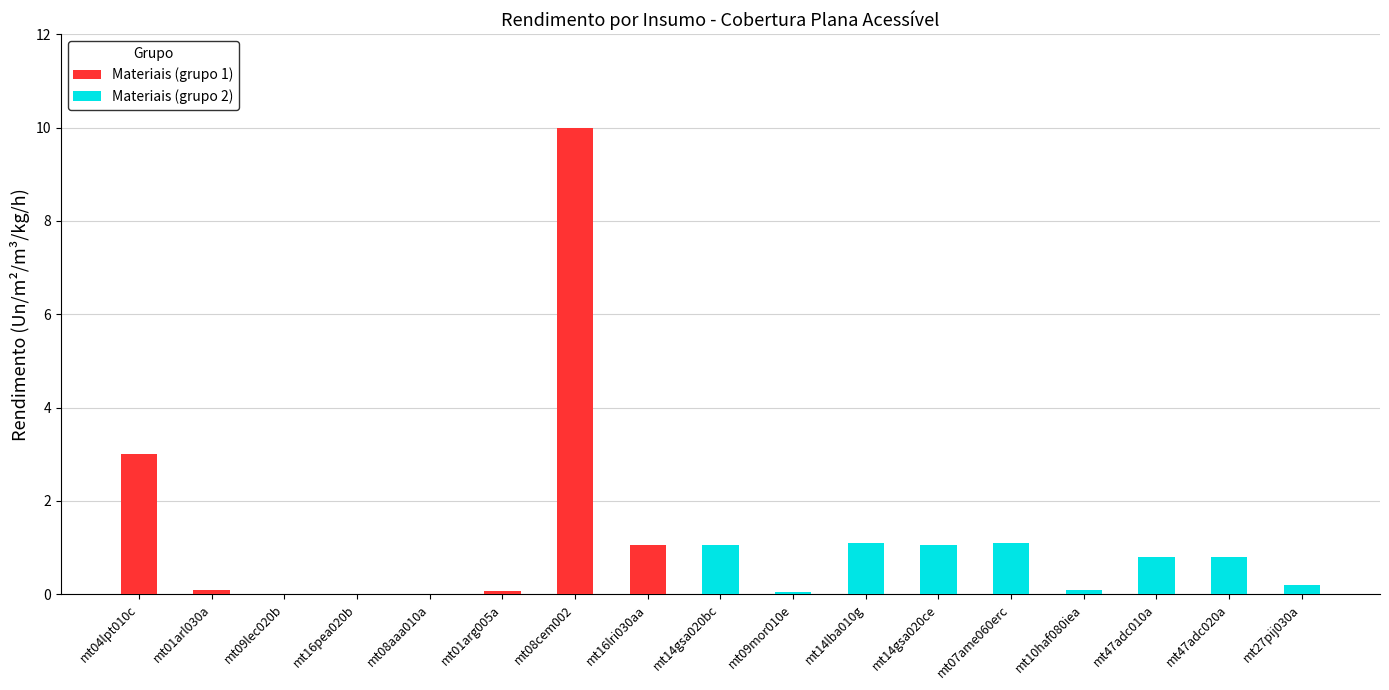

Reading left to right, what are all the values shown in this chart?

3.0	0.1	0.0	0.0	0.0	0.1	10.0	1.1	1.1	0.0	1.1	1.1	1.1	0.1	0.8	0.8	0.2